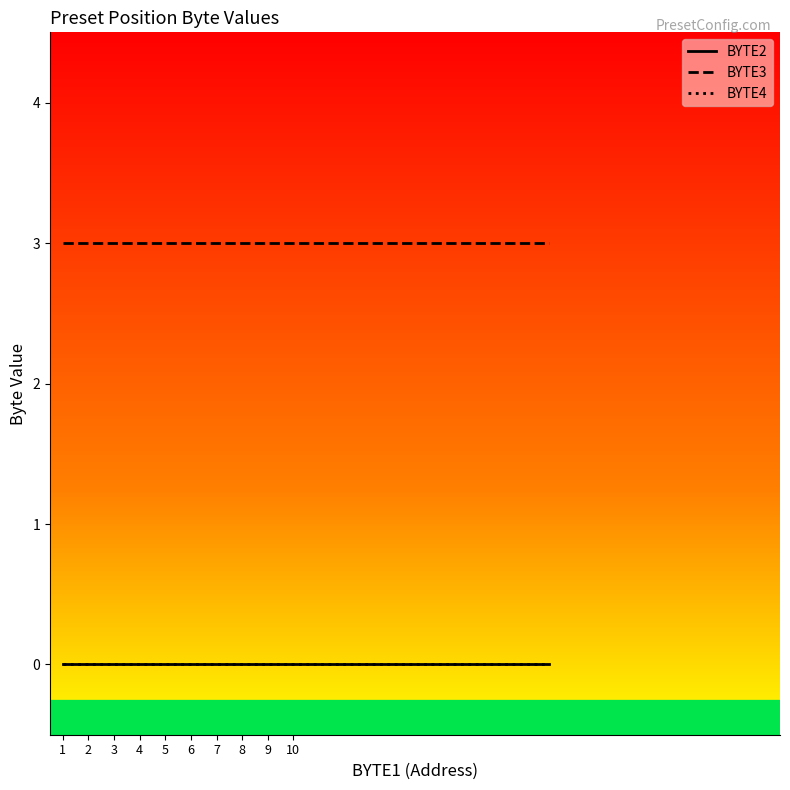

Which series has the largest range (max minus min)?

BYTE2